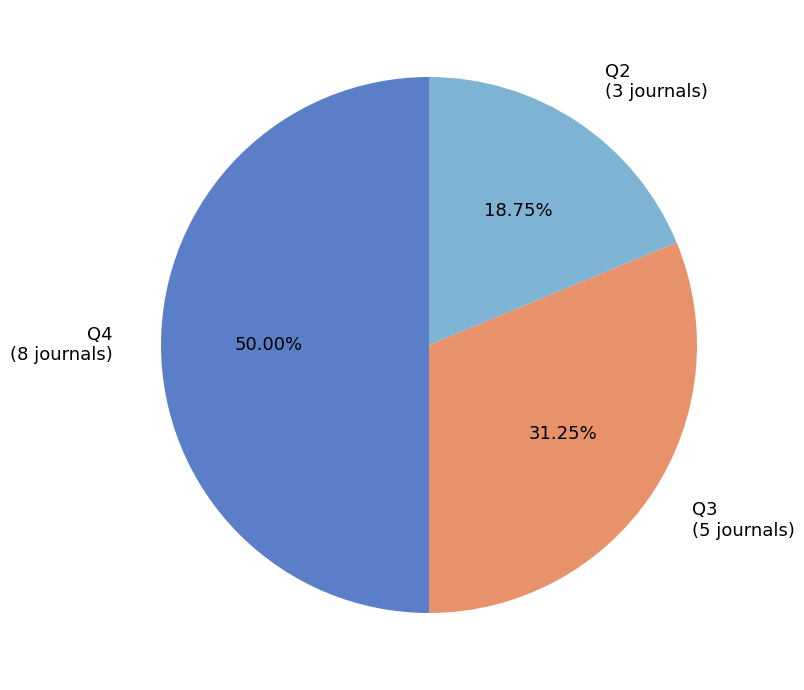

Approximately how many times larger is the value at Q3 (5 journals) compared to Q2 (3 journals)?

1.7